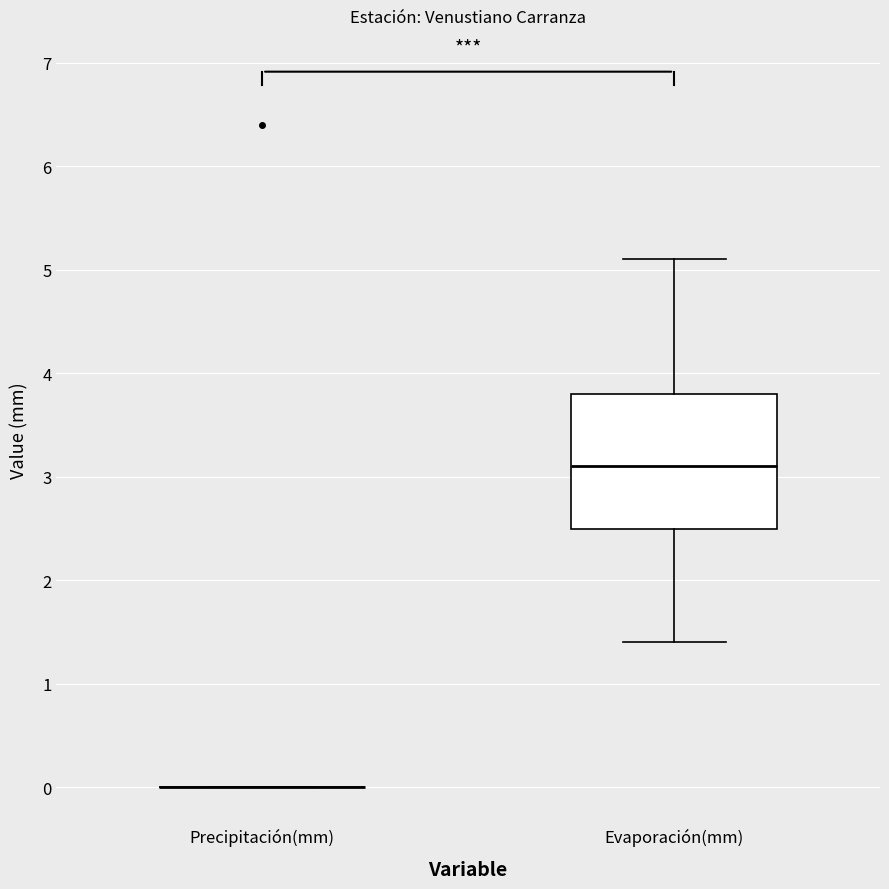

Which box is the tallest, from its lower edge to its upper edge?

Evaporación(mm)